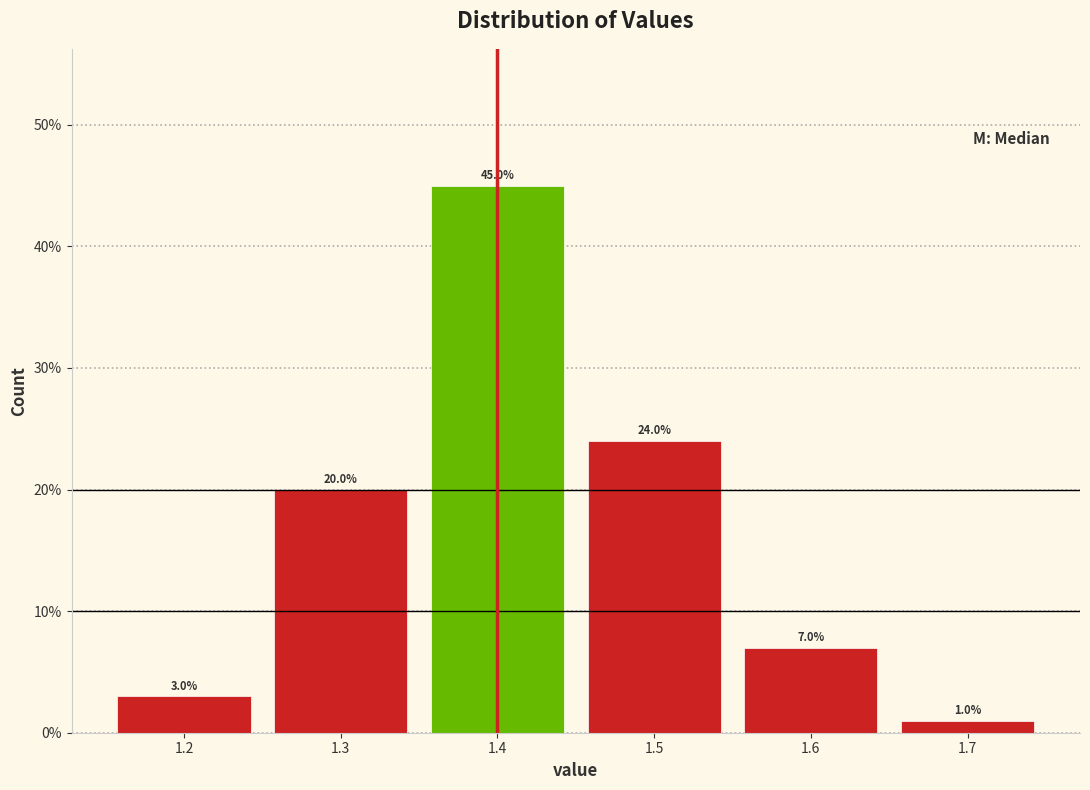

How tall is the bar that spans 1.25 to 1.35 on the x-axis?

20.0